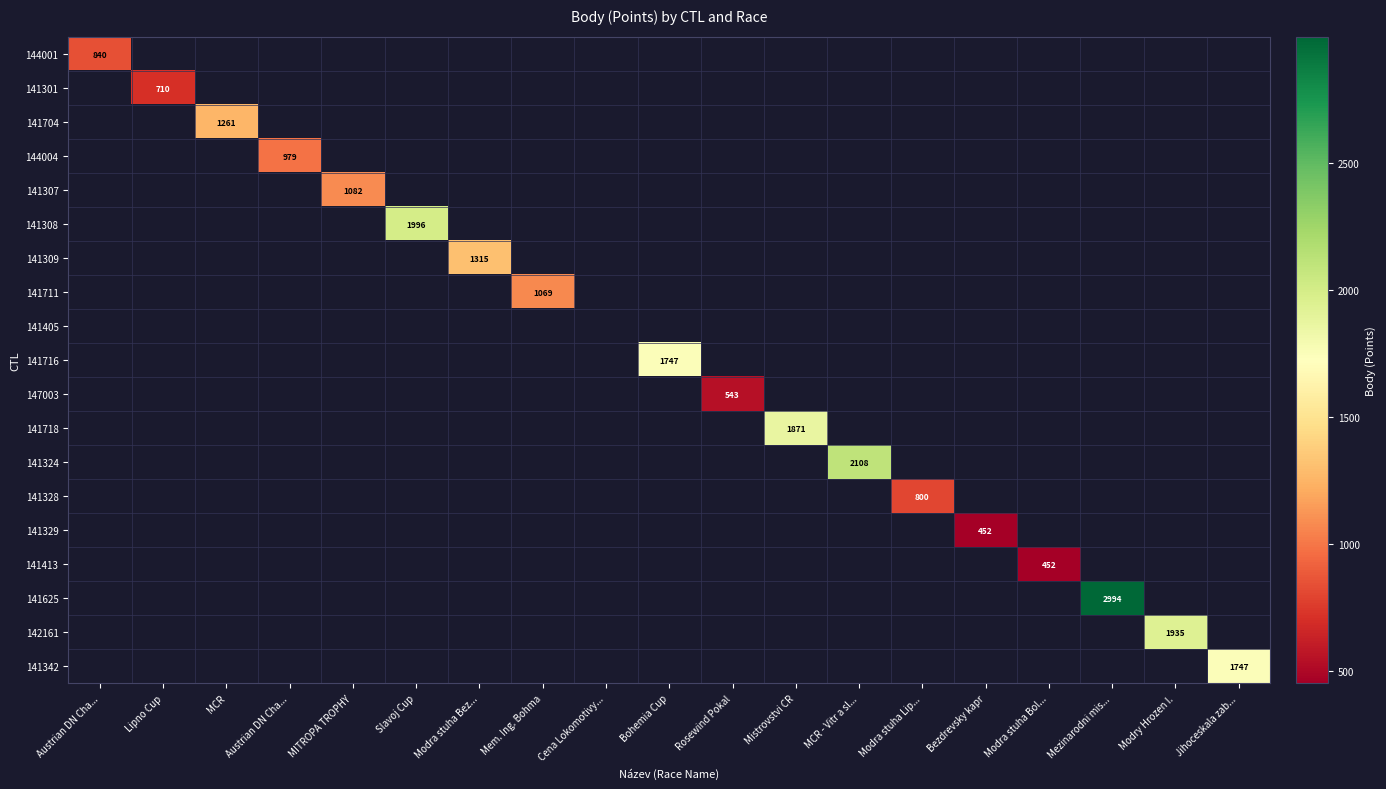

Count the number of categories in the chart.

19